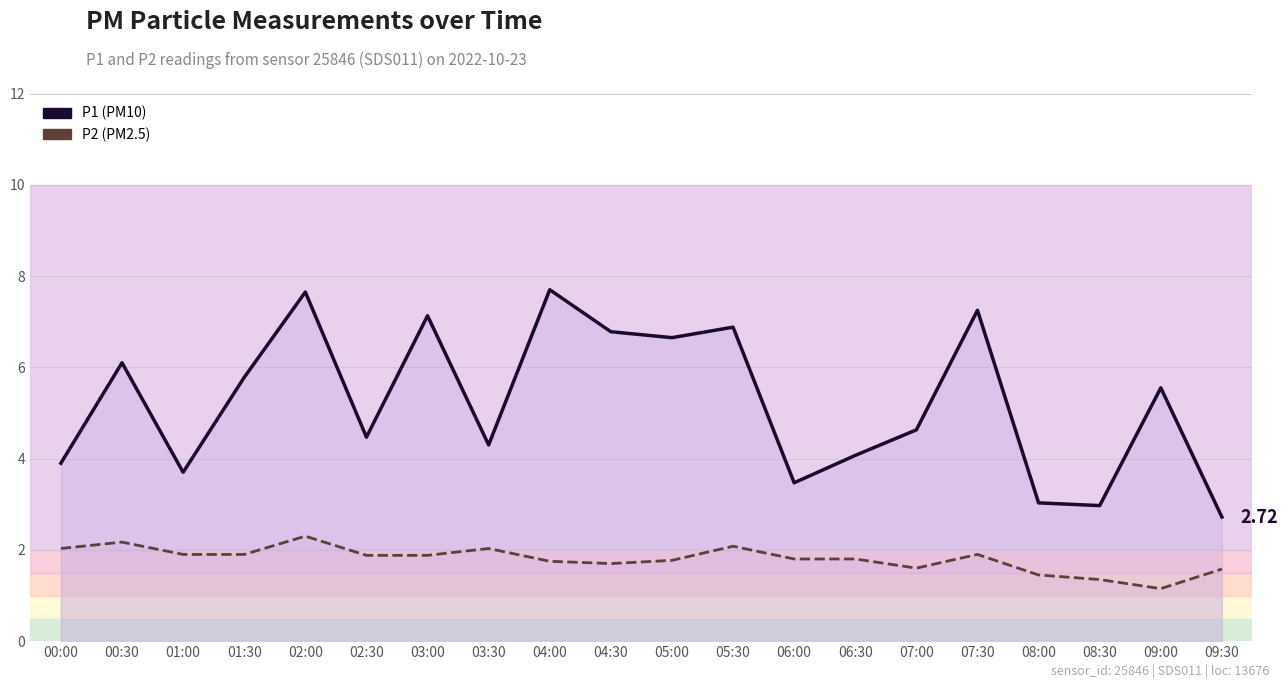

What is the label of the 7th point from the left?

03:00